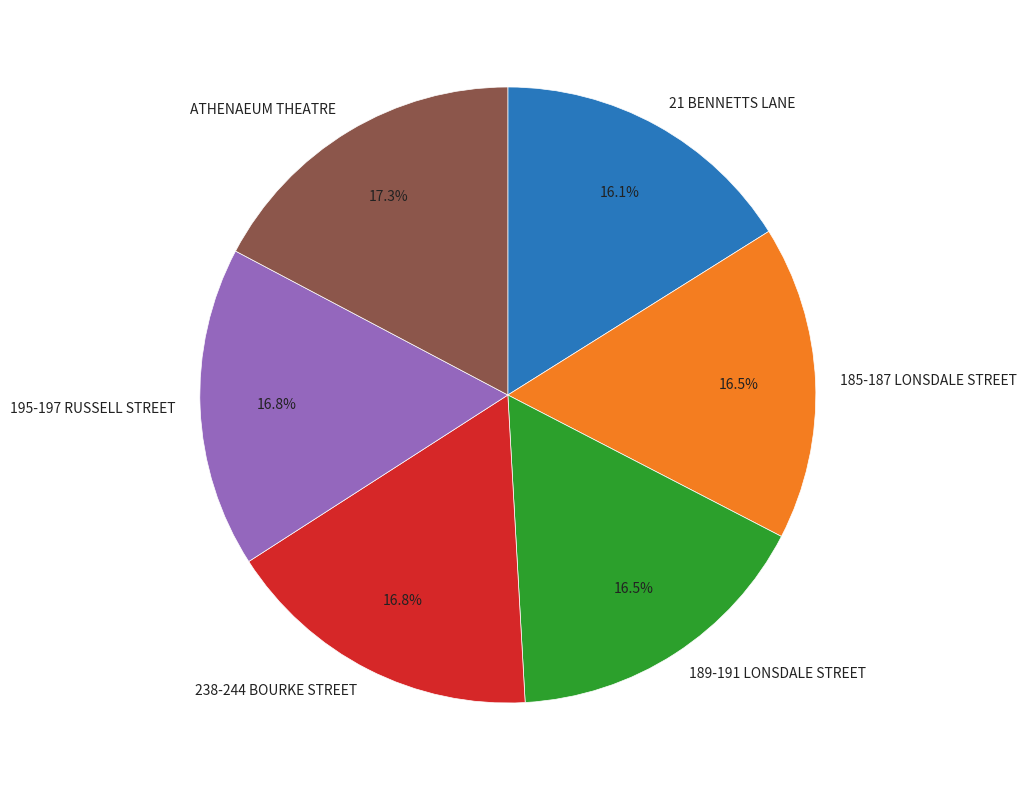

Is there a majority slice in this chart?

No